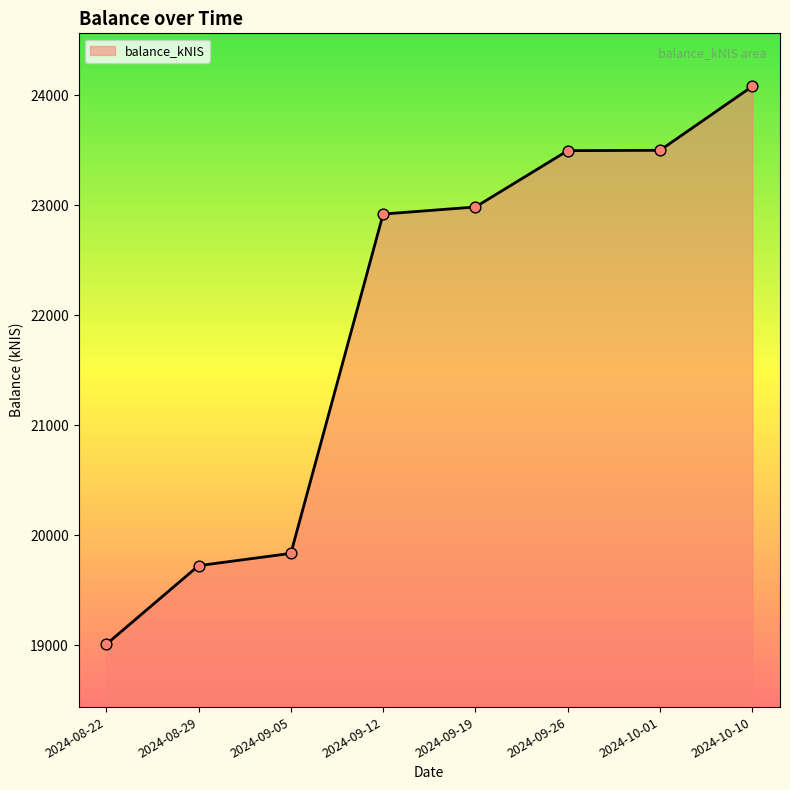

Approximately how many times larger is the value at 2024-10-01 compared to 2024-08-29?

1.2